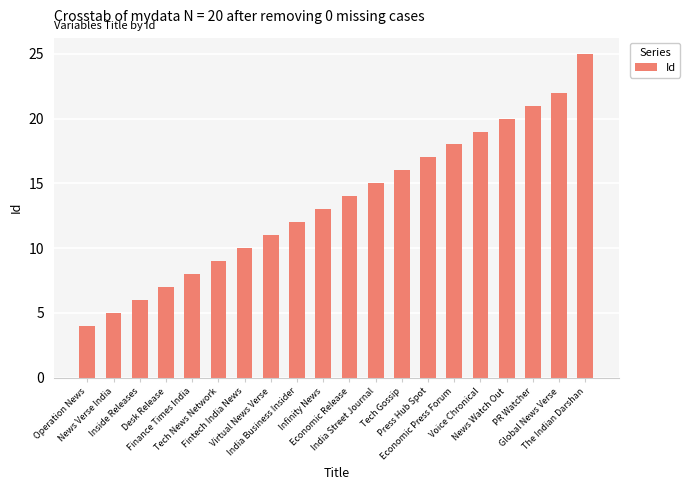

What is the value of the 14th bar from the left?

17